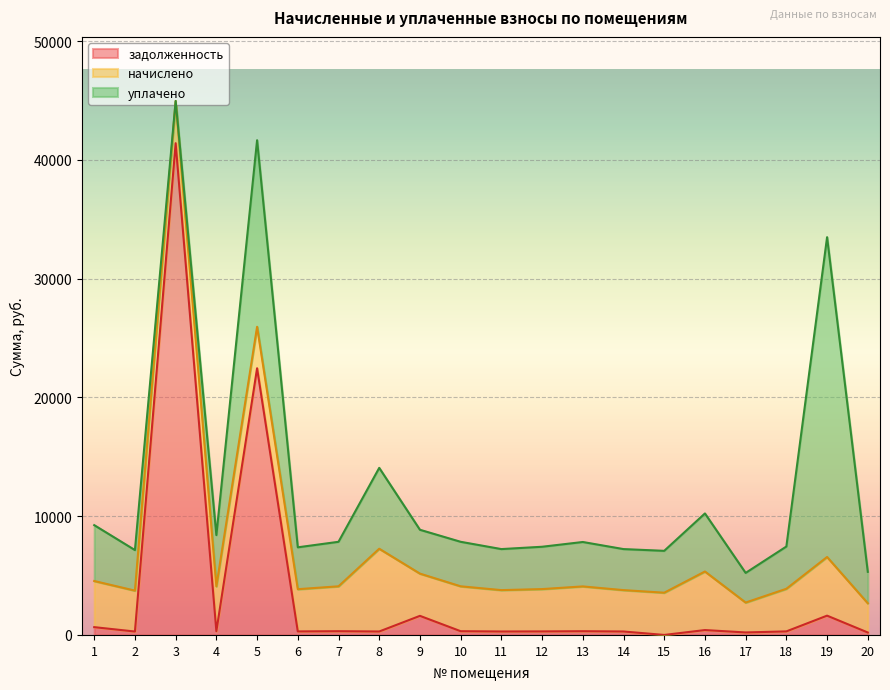

Reading left to right, list all the values displayed in this chart.

задолженность: 656.4	287.1	41408.6	315.0	22455.0	296.4	315.0	290.4	1607.0	315.0	290.4	297.0	314.4	290.4	0.0	410.9	209.8	299.0	1624.4	205.8
начислено: 3884.2	3444.6	3556.4	3780.2	3492.5	3556.4	3780.2	6969.1	3556.4	3780.2	3484.6	3564.5	3772.2	3484.6	3556.4	4931.0	2517.5	3588.4	4939.1	2461.6
уплачено: 4705.9	3415.3	0.0	4313.8	15710.8	3526.2	3748.1	6809.2	3692.1	3748.1	3454.9	3564.5	3740.1	3454.9	3526.2	4889.1	2496.1	3557.8	26929.5	2646.8